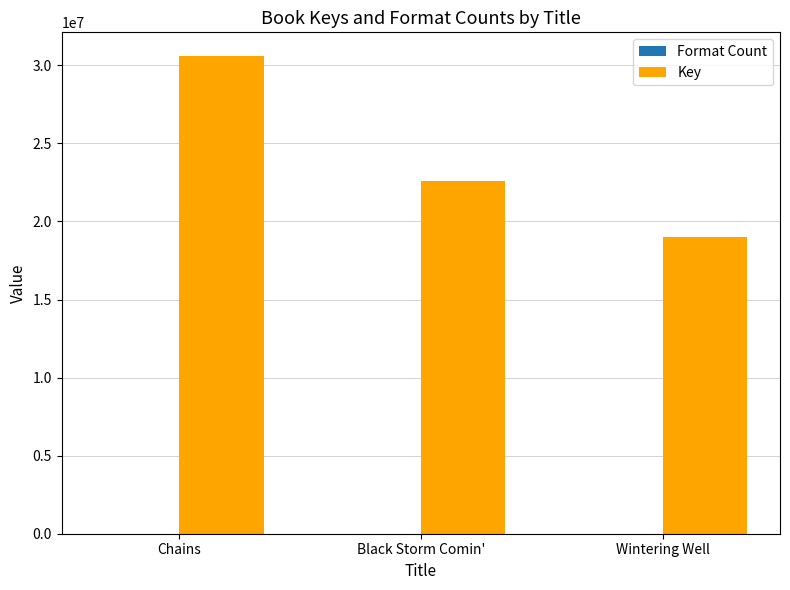

Which series has the largest total across all categories?

Key